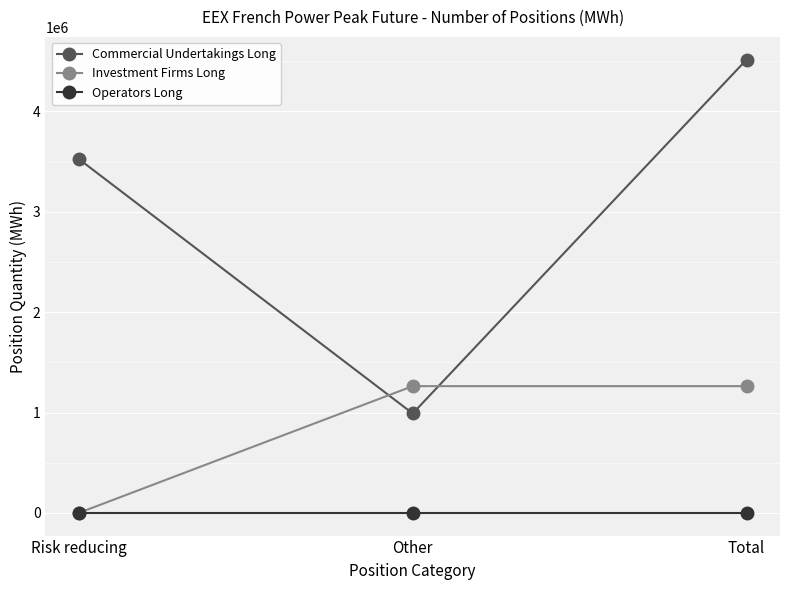

Count the number of data series in this chart.

3